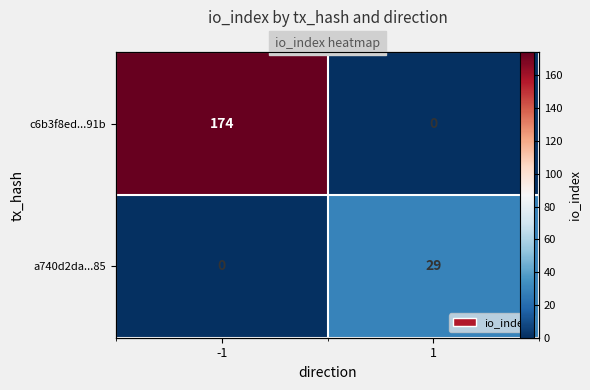

List the series in order of their overall mean, highest first.

c6b3f8ed...91b, a740d2da...85